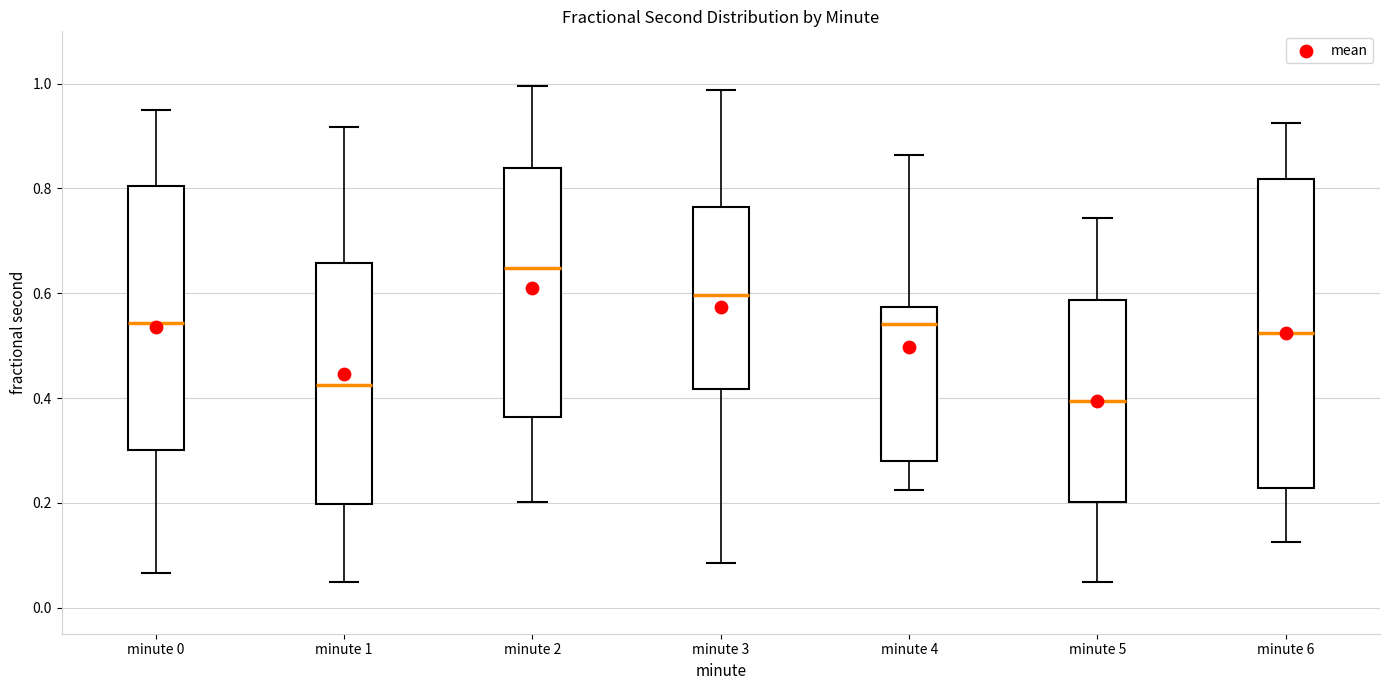

Reading left to right, read every box against the y-axis: the position of its median line, the range the box covers, and the ends of its whiskers. The values are not printed on the chart, so give them approximately, as read against the axis.

minute 0: median 0.54, box 0.30 to 0.80, whiskers 0.06 to 0.96
minute 1: median 0.42, box 0.20 to 0.66, whiskers 0.04 to 0.92
minute 2: median 0.64, box 0.36 to 0.84, whiskers 0.20 to 1.00
minute 3: median 0.60, box 0.42 to 0.76, whiskers 0.08 to 0.98
minute 4: median 0.54, box 0.28 to 0.58, whiskers 0.22 to 0.86
minute 5: median 0.40, box 0.20 to 0.58, whiskers 0.04 to 0.74
minute 6: median 0.52, box 0.22 to 0.82, whiskers 0.12 to 0.92